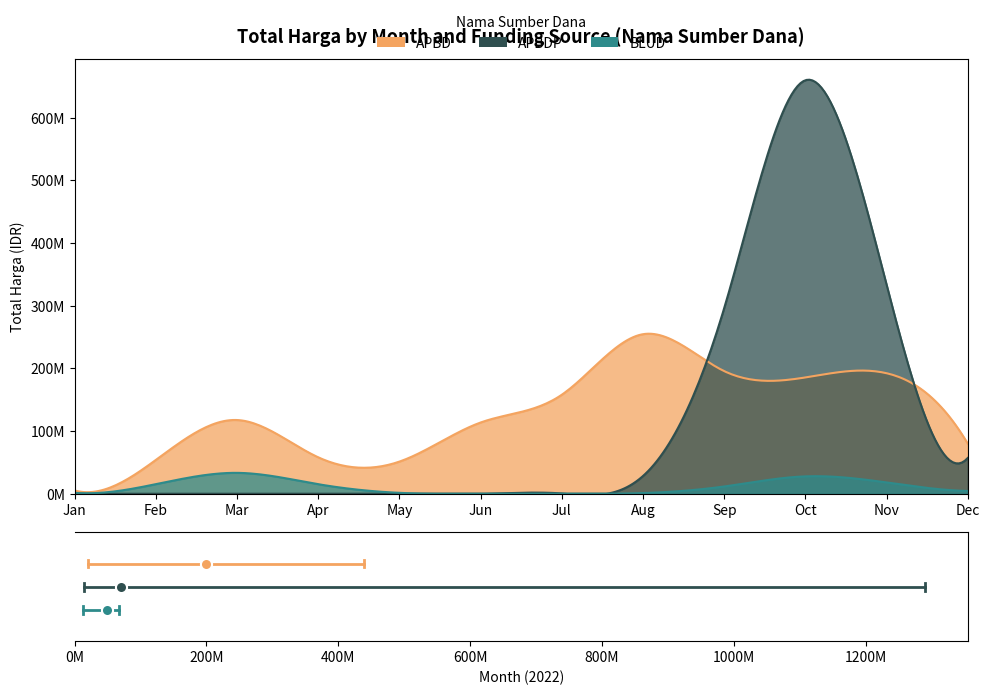

At which label is BLUD closest to 0?

Jan